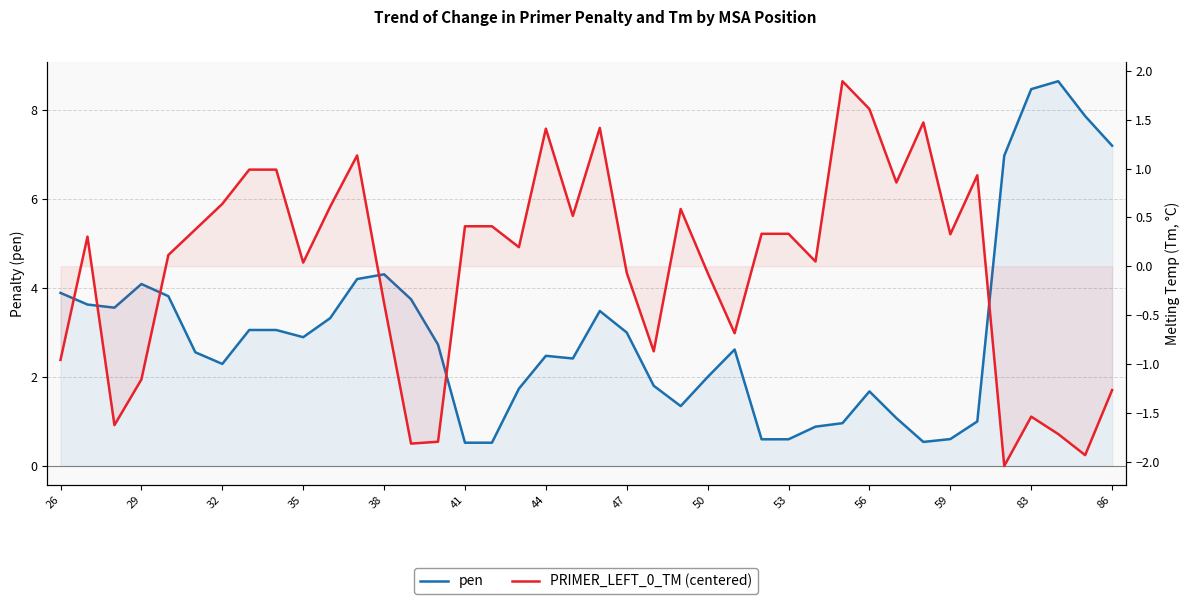

What is the maximum value for PRIMER_LEFT_0_TM (centered)?

1.9